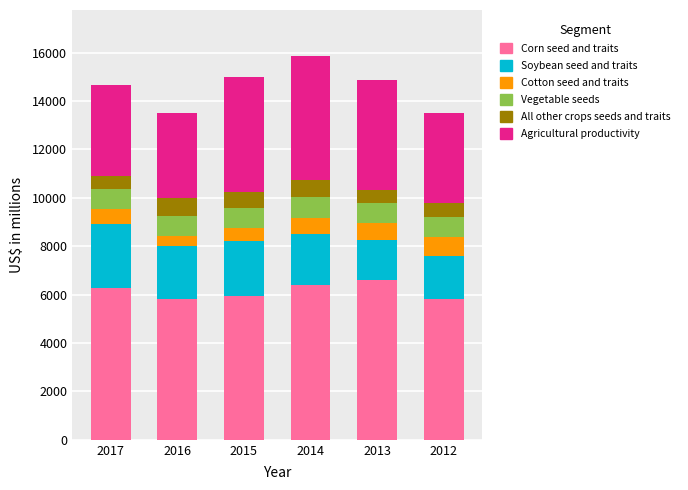

True or false: Corn seed and traits has a value of 5825 at 2016.

True